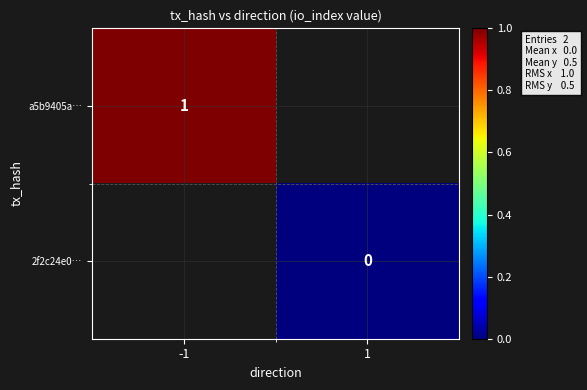

Is the value of 2f2c24e0… at 1 greater than the value of a5b9405a… at -1?

No